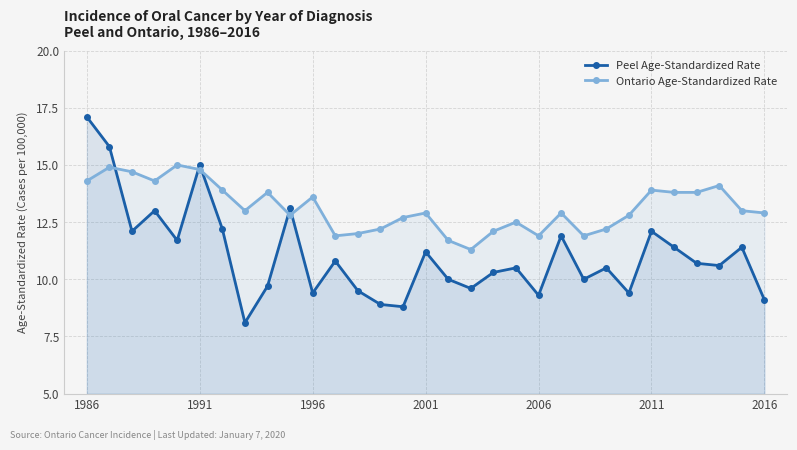

At which label does Ontario Age-Standardized Rate first exceed 12?

1986